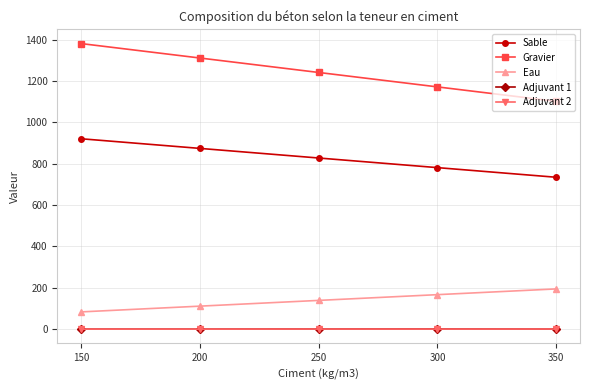

Count the number of data series in this chart.

5